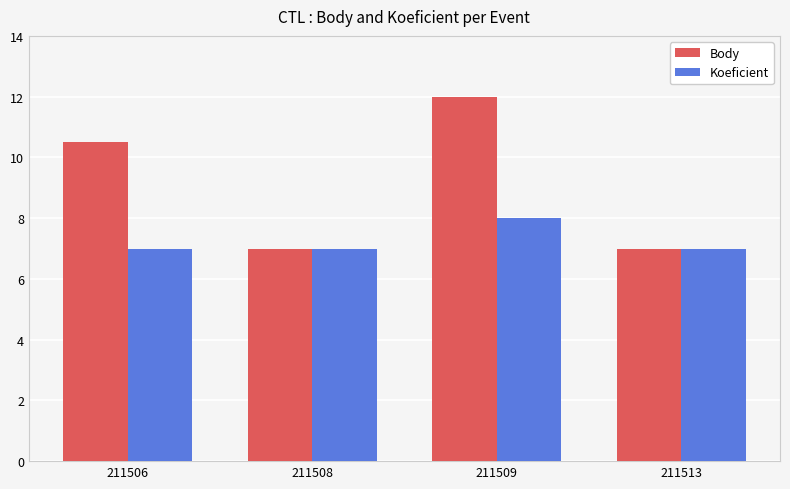

What are all the series names shown in the legend?

Body, Koeficient